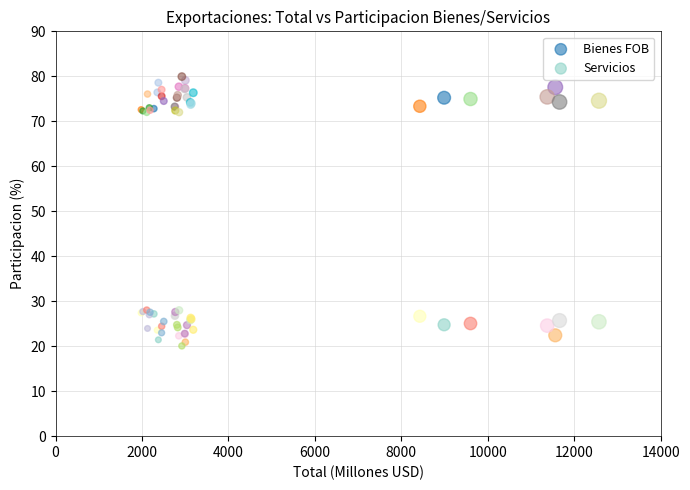

What are all the series names shown in the legend?

Bienes FOB, Servicios